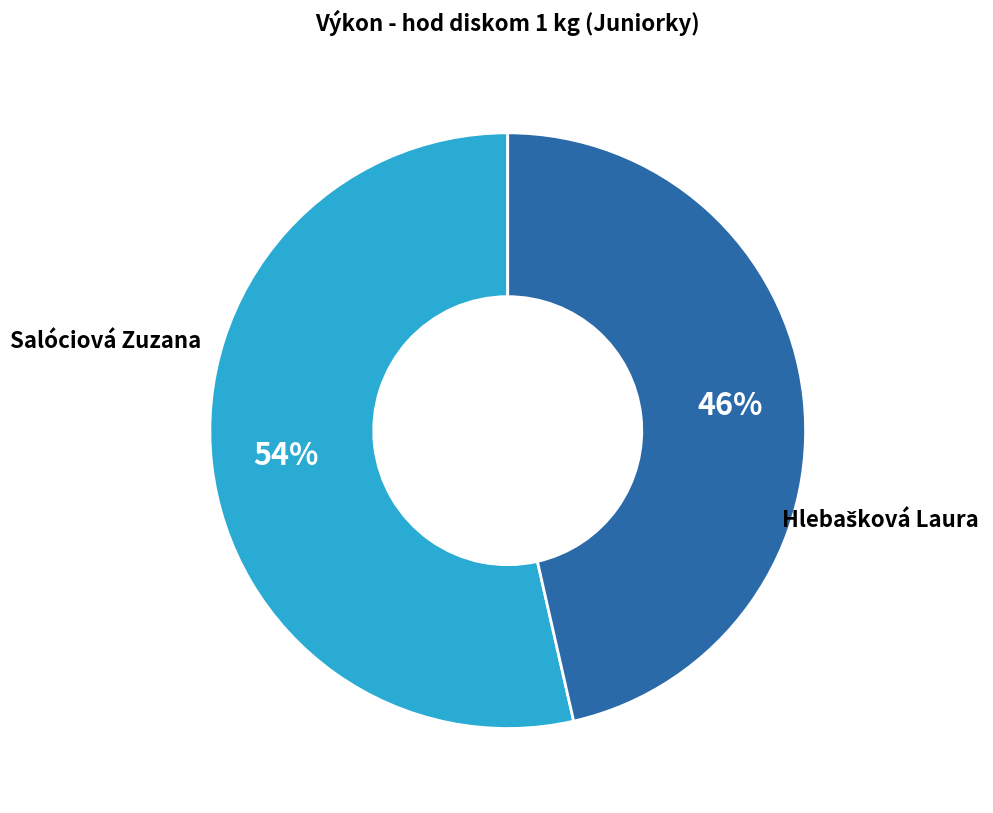

Is there any slice that represents more than half of the pie?

Yes